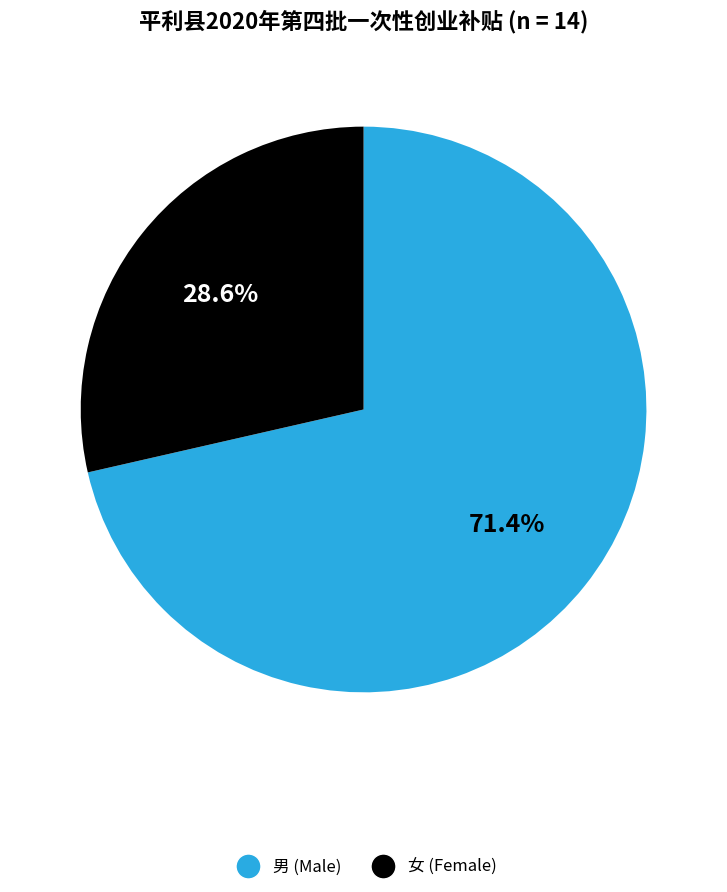

How many slices are in this pie chart?

2